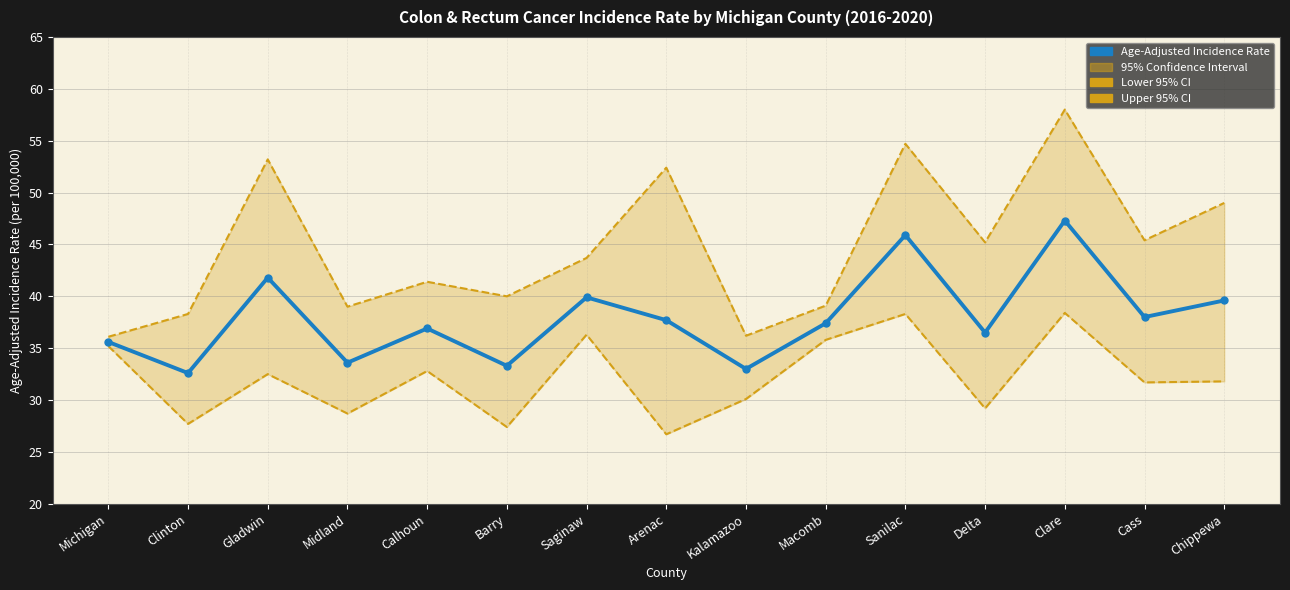

What is the smallest value displayed?

32.6